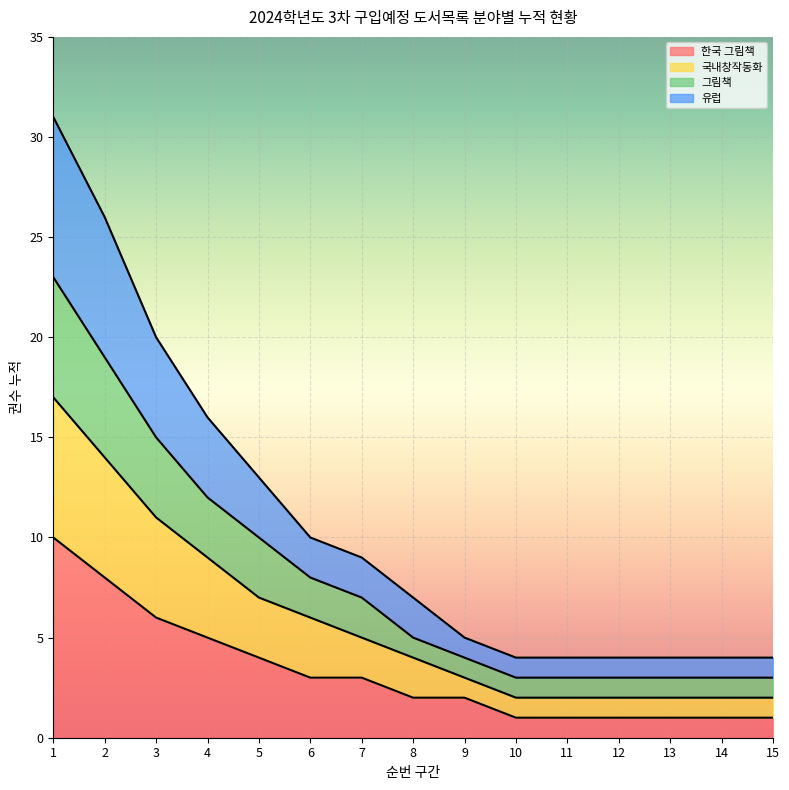

The 유럽 series shows 28 at 4. True or false?

False